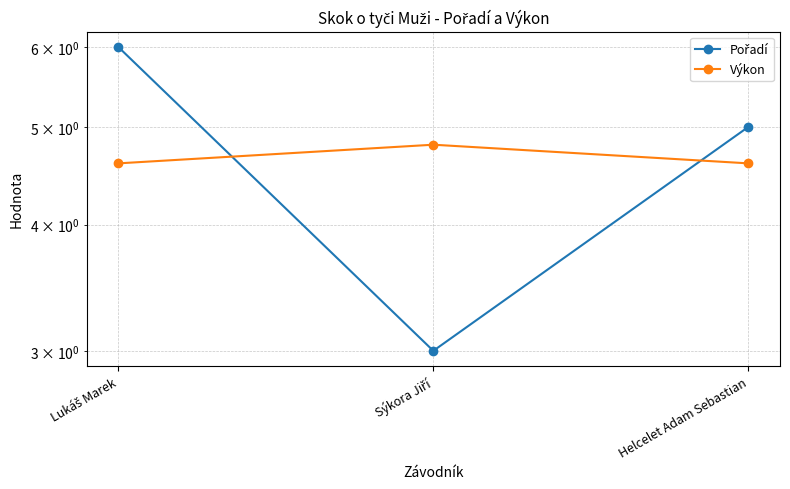

The value of Pořadí at Lukáš Marek is 6.0. True or false?

True